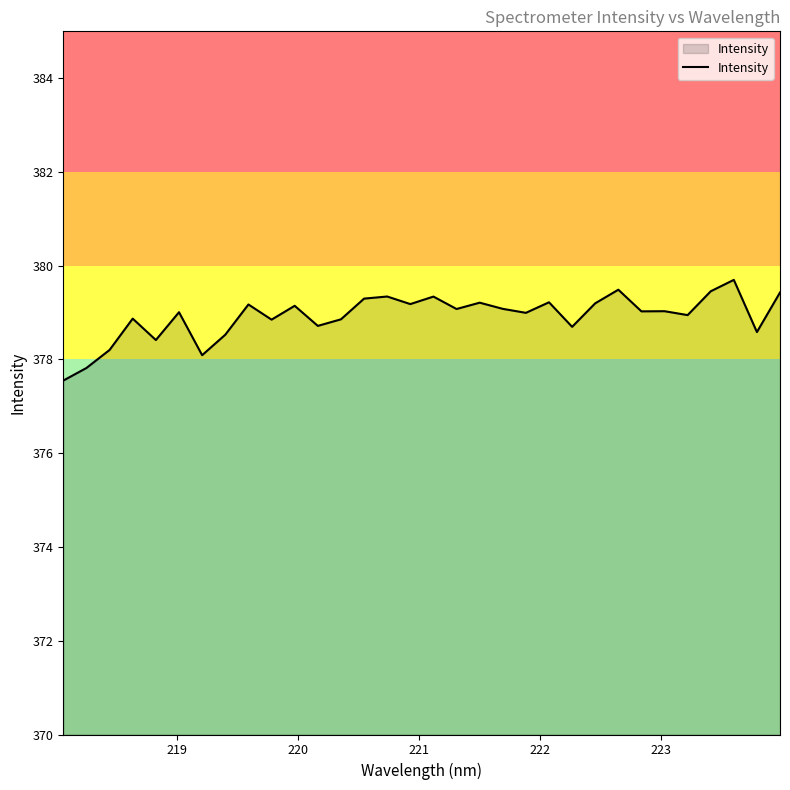

What is the smallest value displayed?

377.6